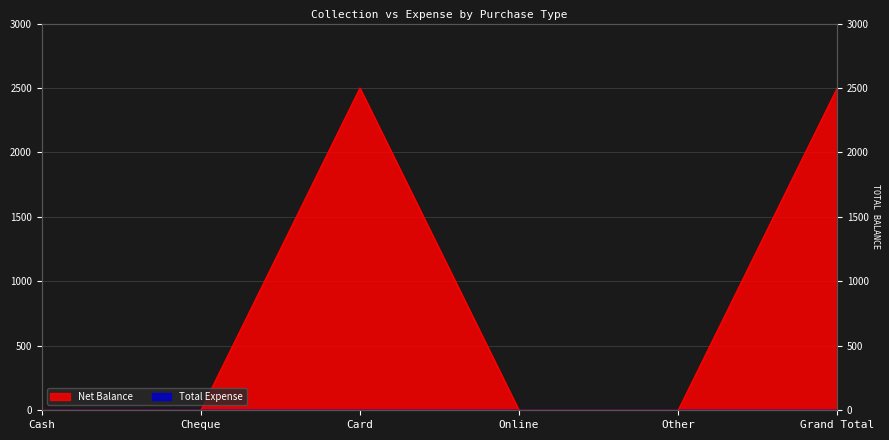

Rank the categories by value from lowest to highest.

Cash, Cheque, Online, Other, Card, Grand Total